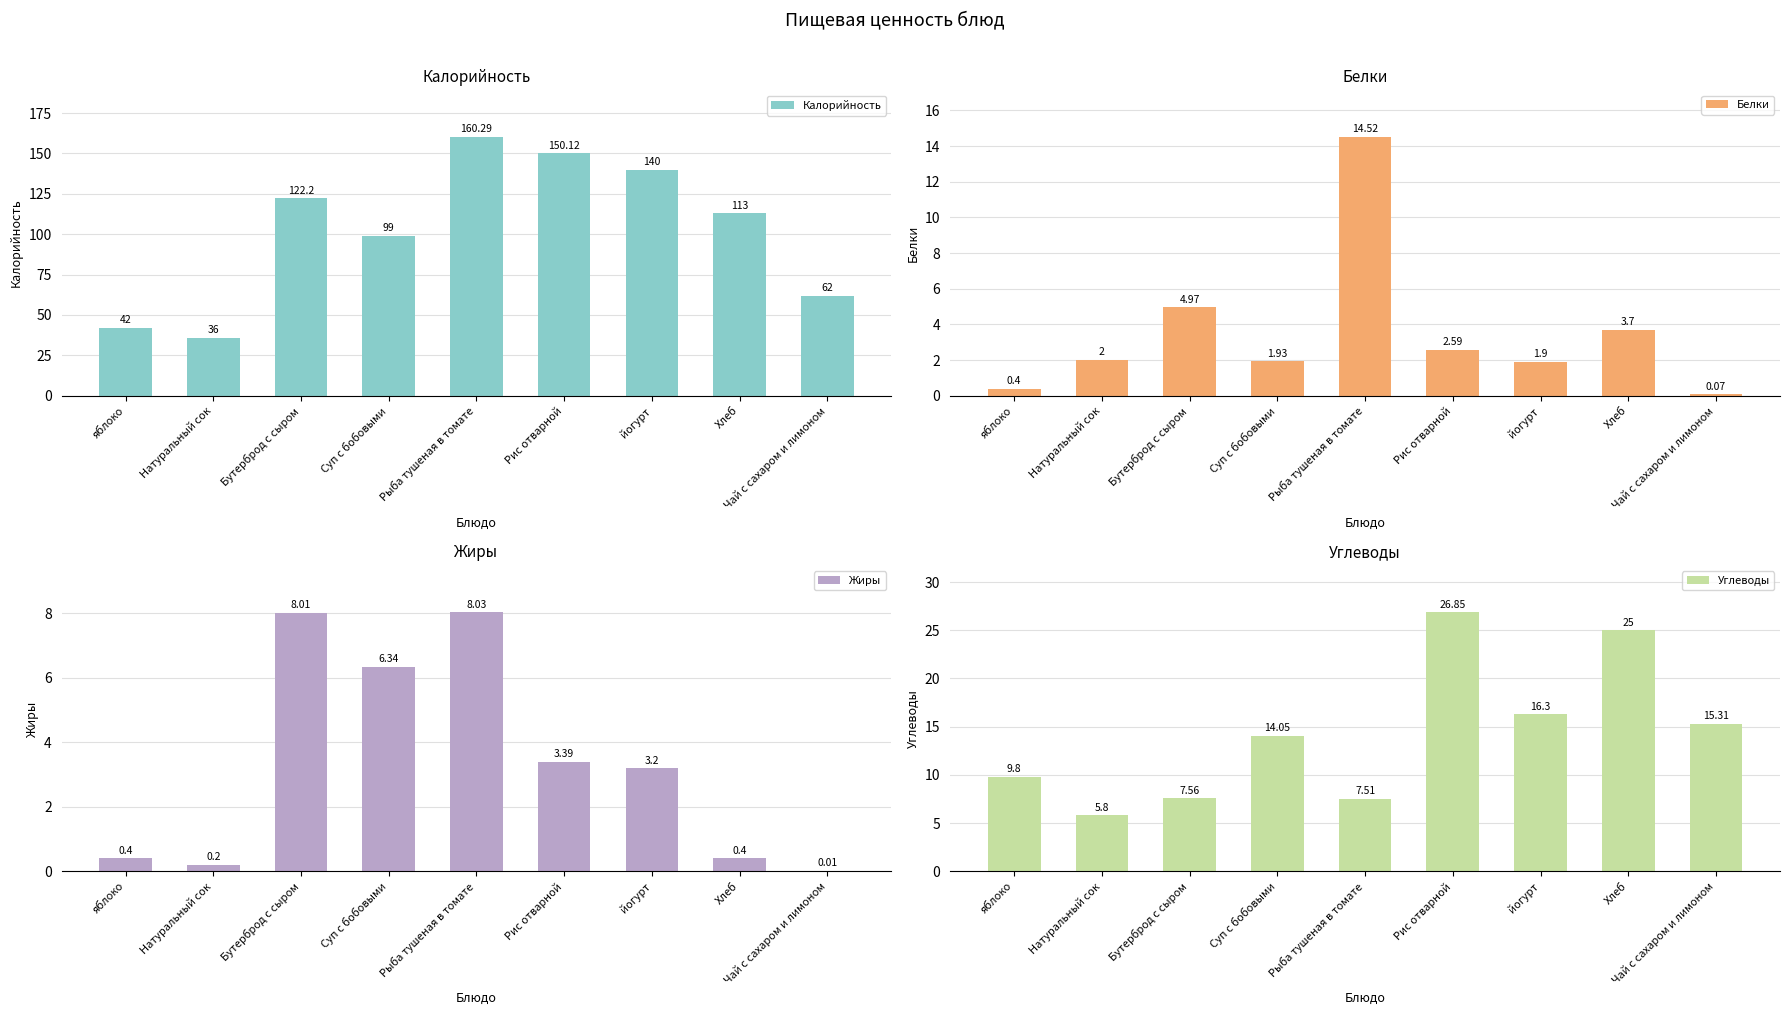

At which category is the sum across all series the highest?

Рыба тушеная в томате